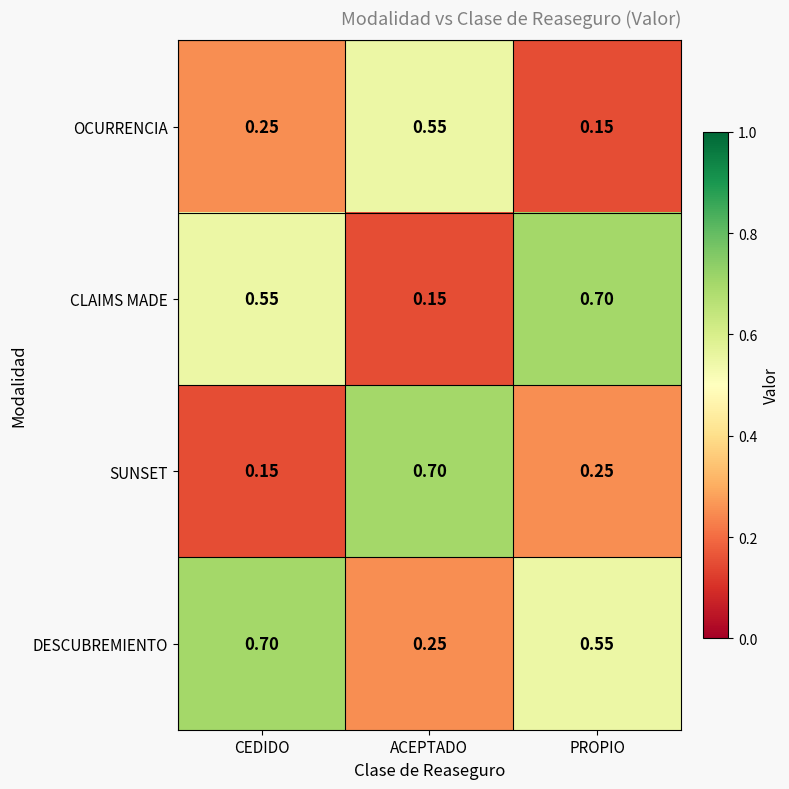

Rank the series by their average value, from highest to lowest.

DESCUBREMIENTO, CLAIMS MADE, SUNSET, OCURRENCIA